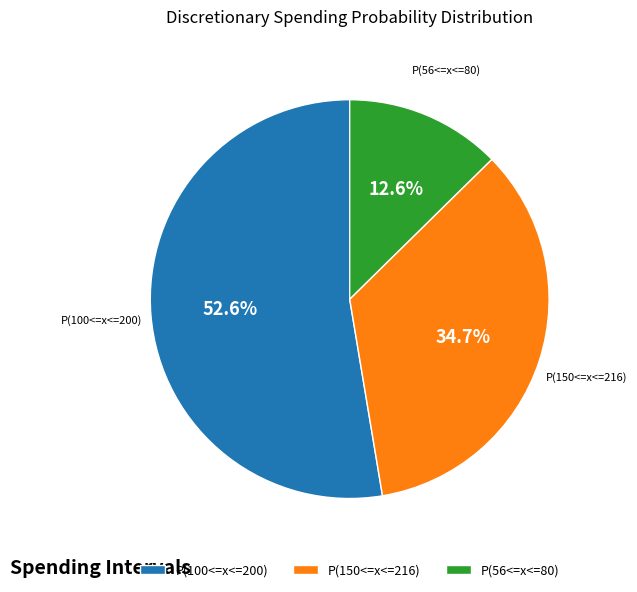

To the nearest percent, what is the average slice percentage?

33%